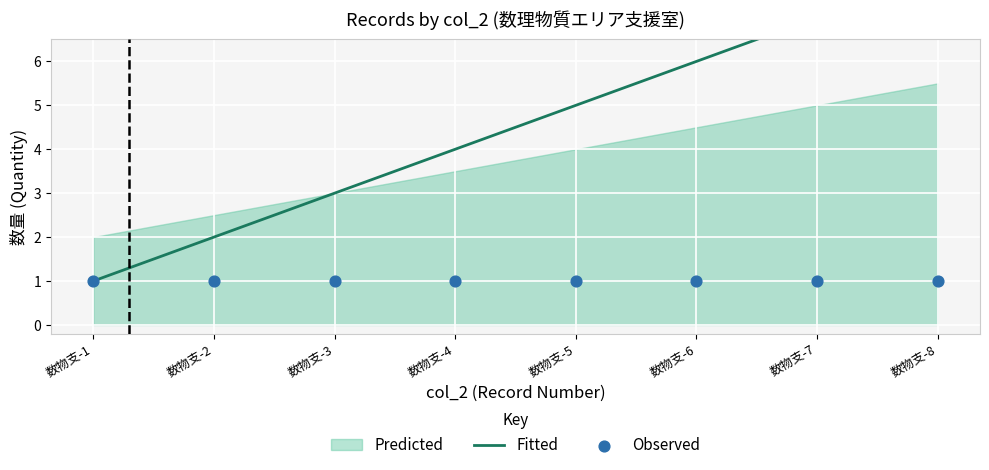

What is the total value across all series at 数物支-8?

9